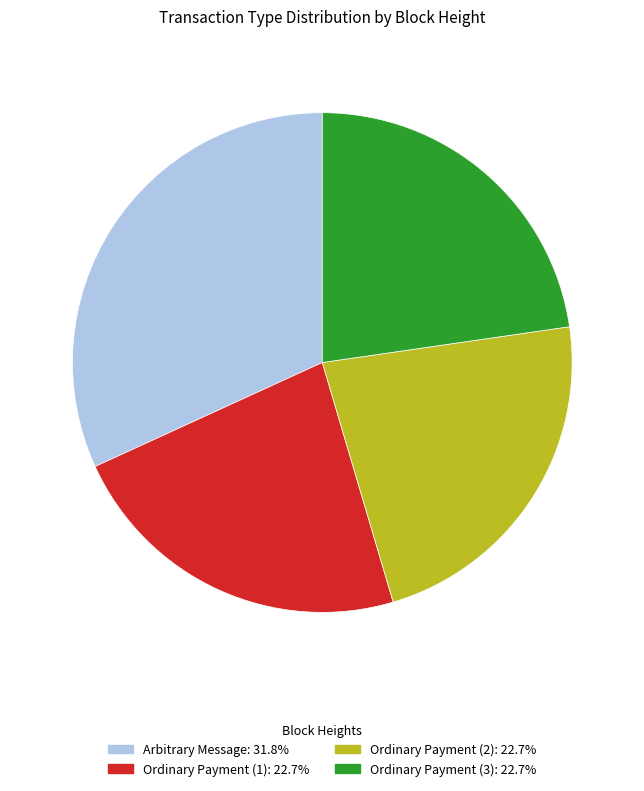

Is there a majority slice in this chart?

No